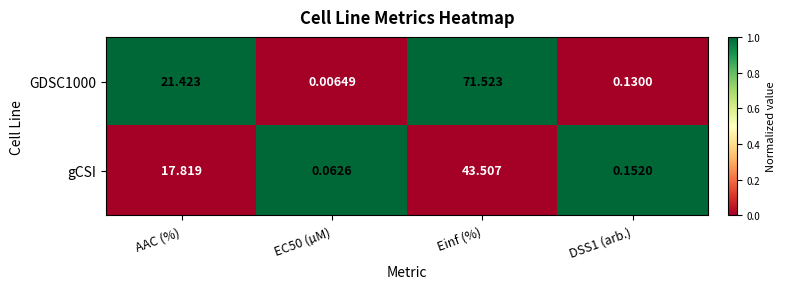

Is the value of GDSC1000 at AAC (%) greater than the value of gCSI at EC50 (µM)?

Yes